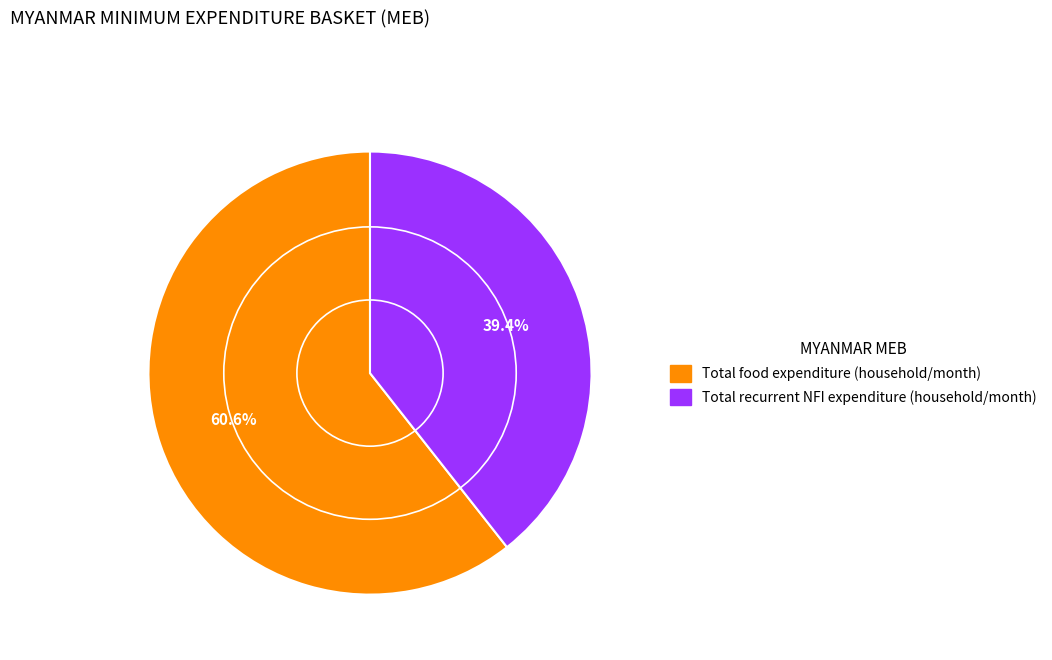

Does Total food expenditure (household/month) represent more than half of the total?

Yes